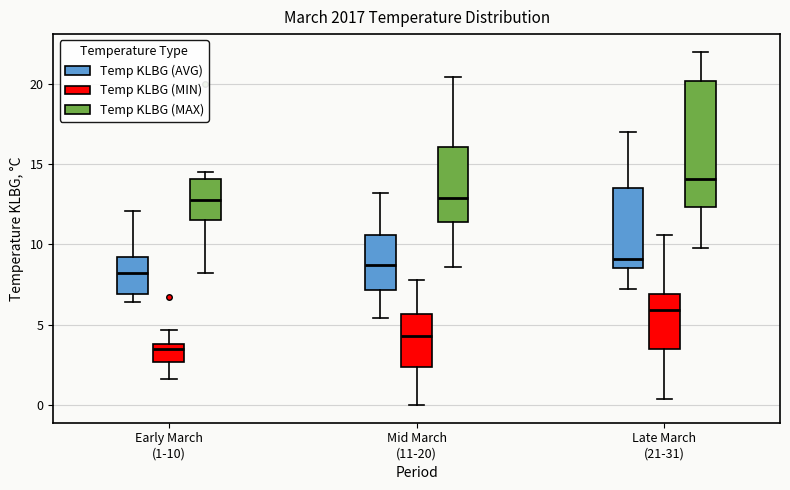

Which box's median line is the highest?

Late March (21-31) (Temp KLBG (MAX))